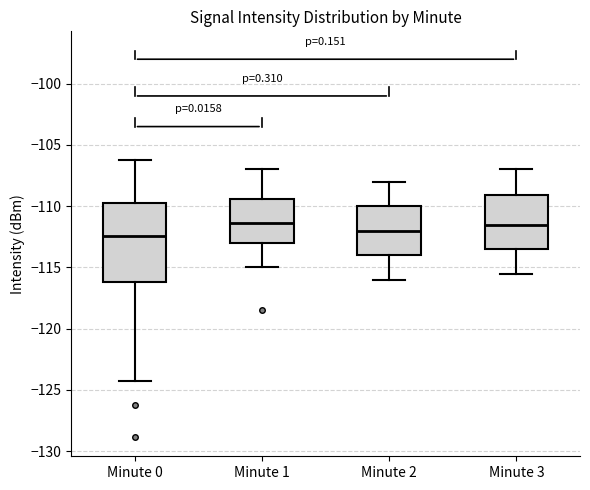

Where is the upper edge of the box for Minute 3 on the y-axis? The values are not printed on the chart, so give them approximately, as read against the axis.

-109.0